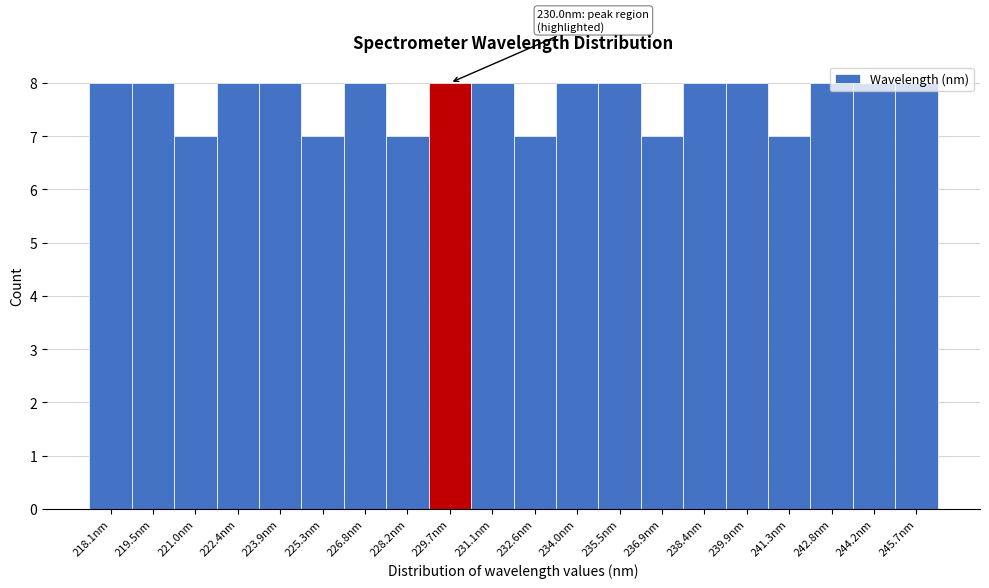

What is the smallest value displayed?

7